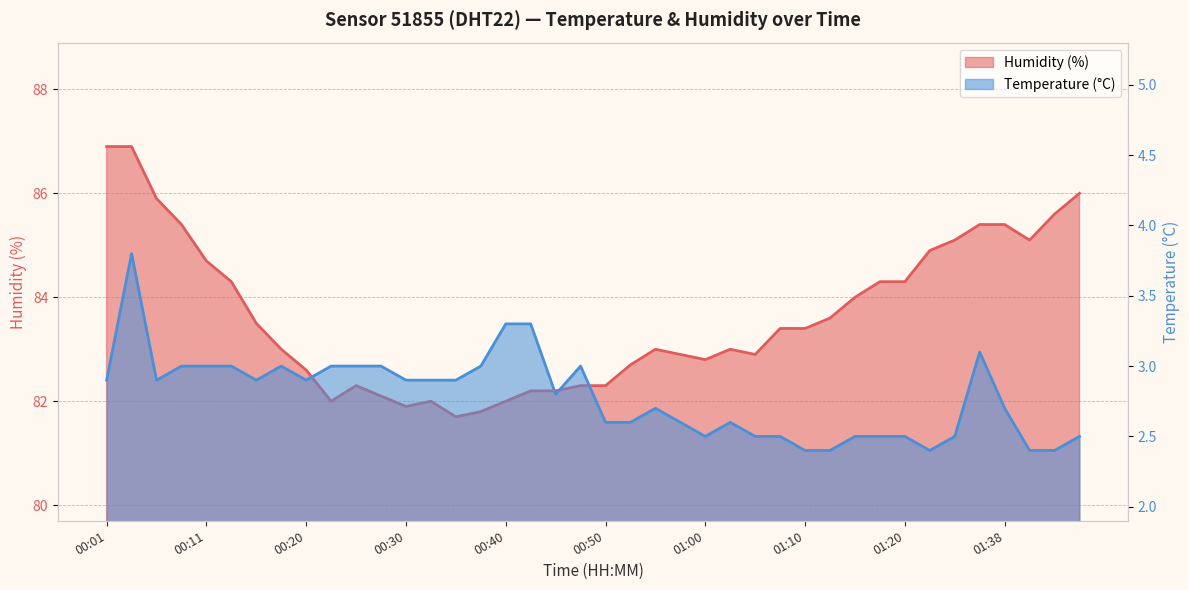

Which category has the lowest value across all series?

01:10